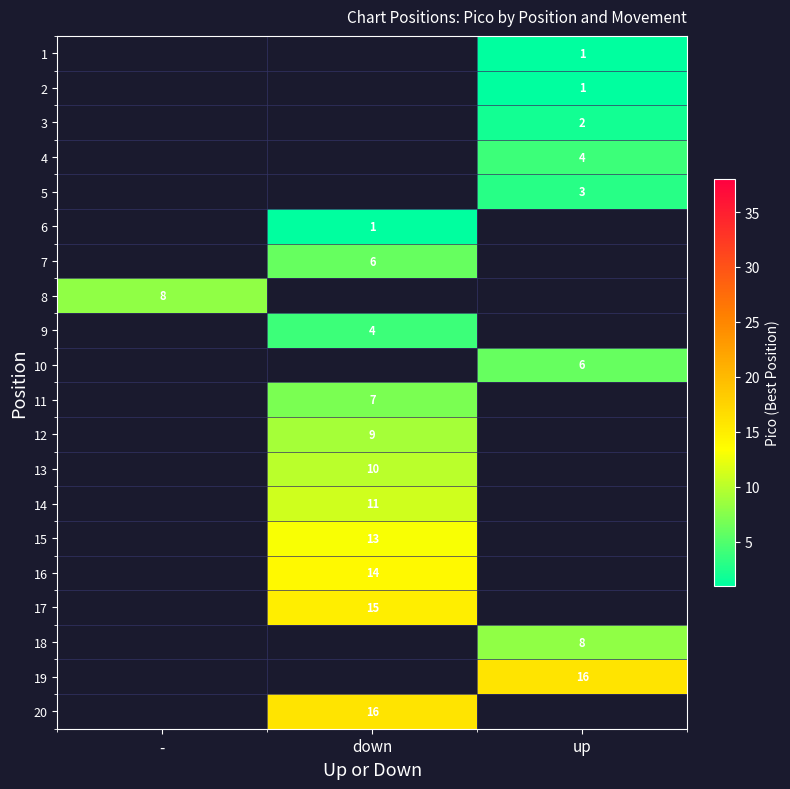

True or false: 10 has a value of 1 at up.

False